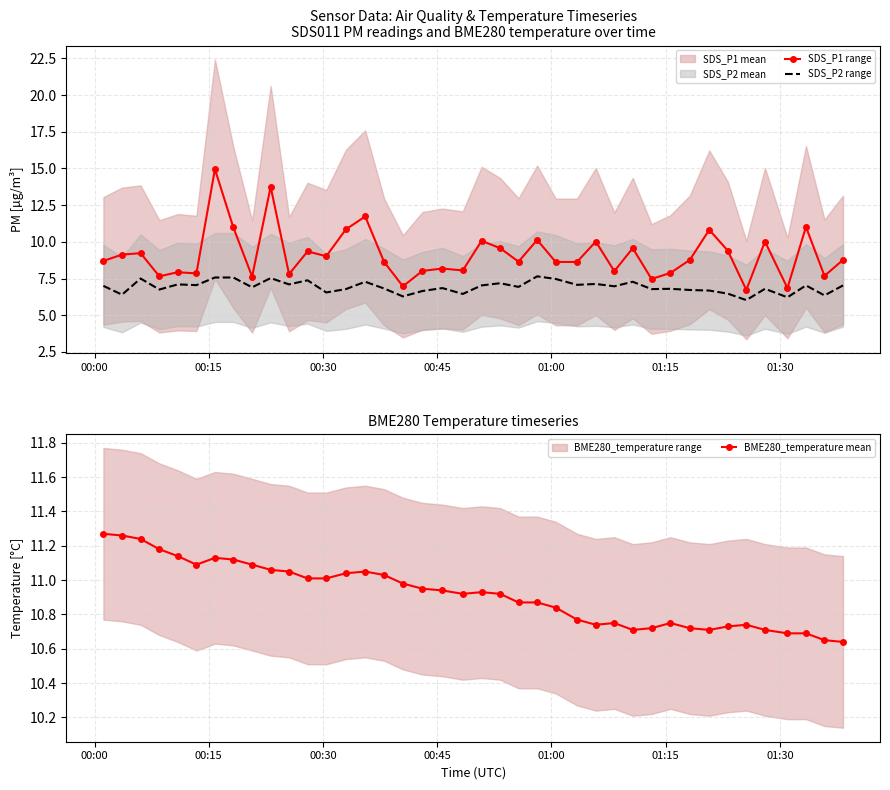

What is the greatest value displayed?

14.9